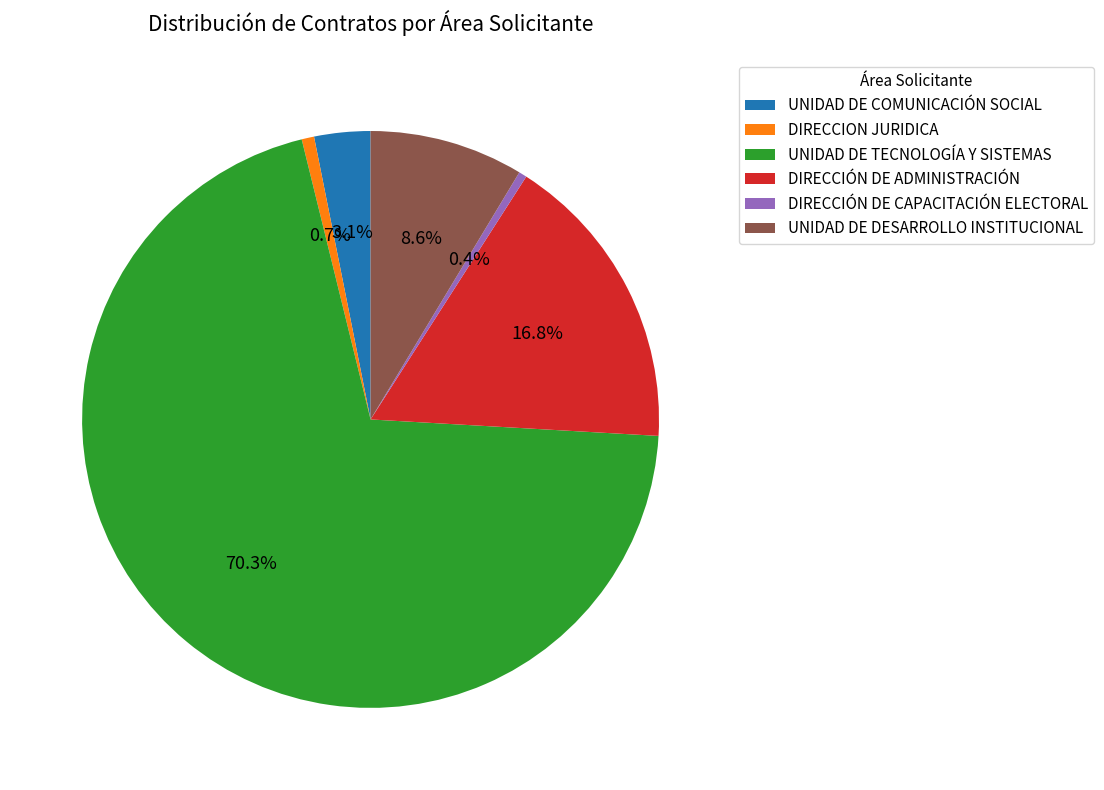

Combined, do UNIDAD DE COMUNICACIÓN SOCIAL and DIRECCIÓN DE ADMINISTRACIÓN account for over 50%?

No